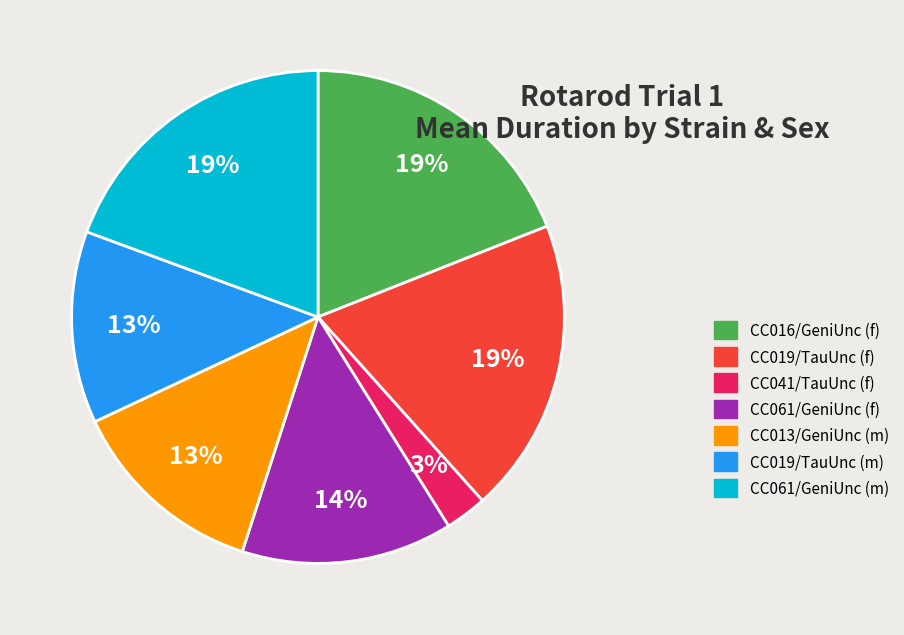

To the nearest percent, what portion does CC061/GeniUnc (f) represent?

14%